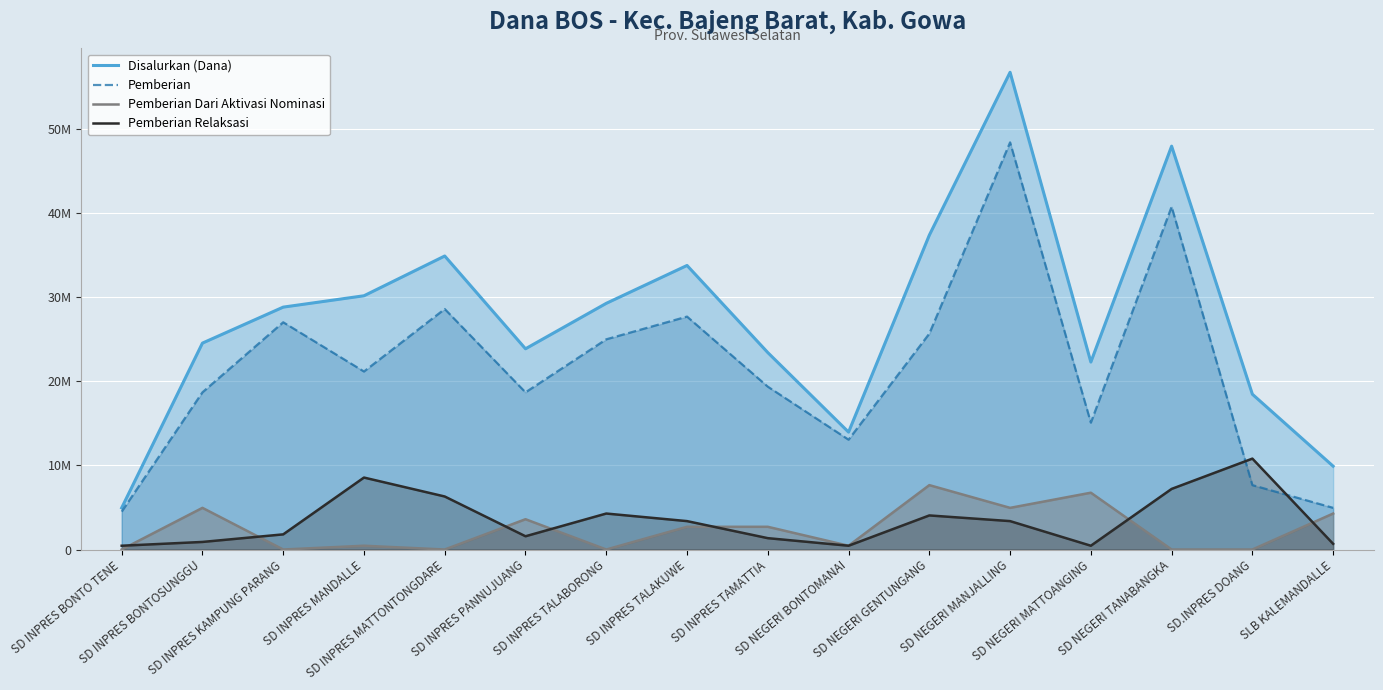

What is the sum of all Disalurkan (Dana) values?

440100000